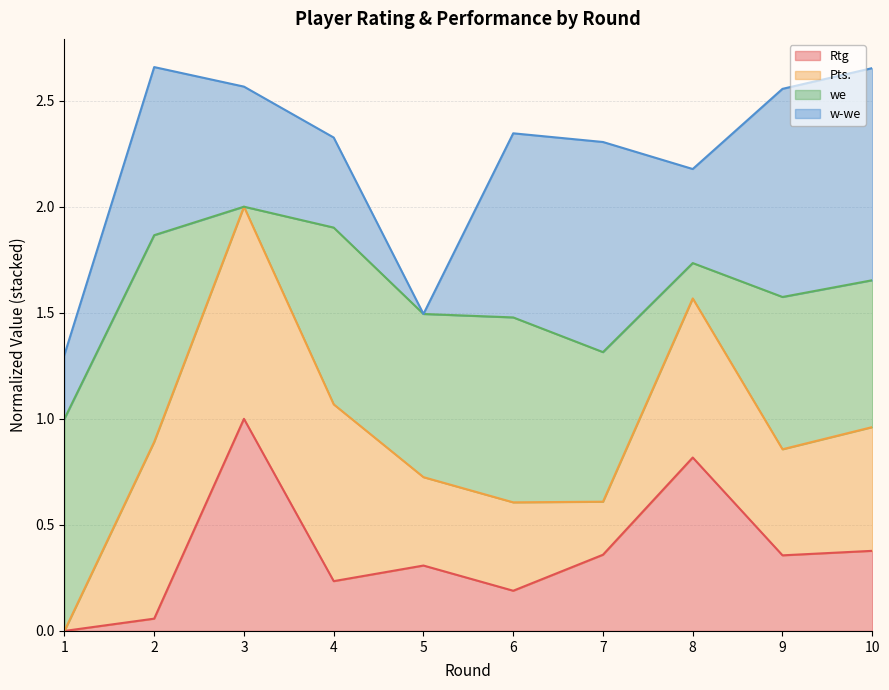

Where is the first local maximum for Rtg?

3